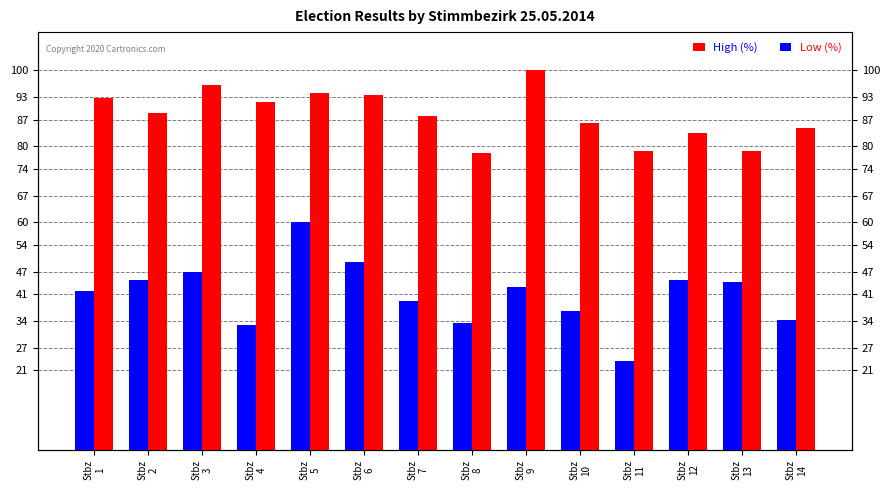

Where does the High (%) series first go above 88?

Stbz
1